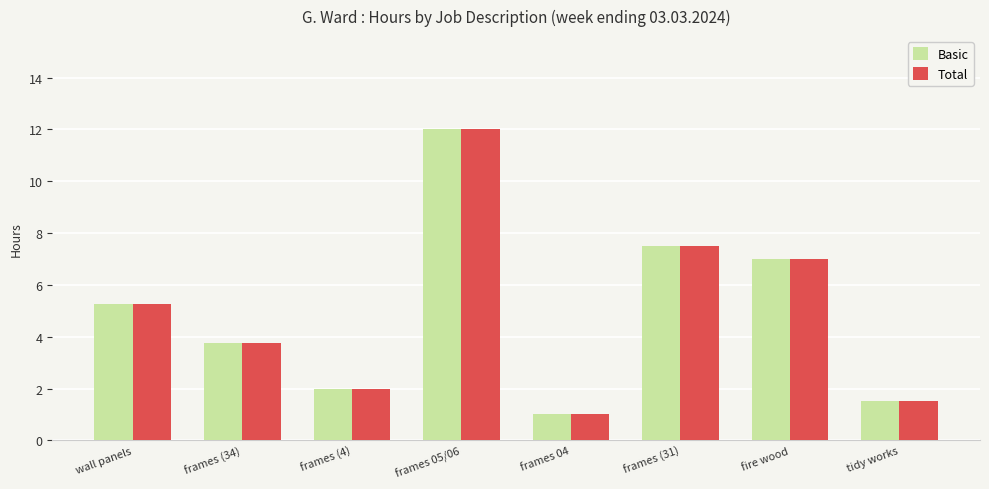

The value of Total at frames 05/06 is 12.0. True or false?

True